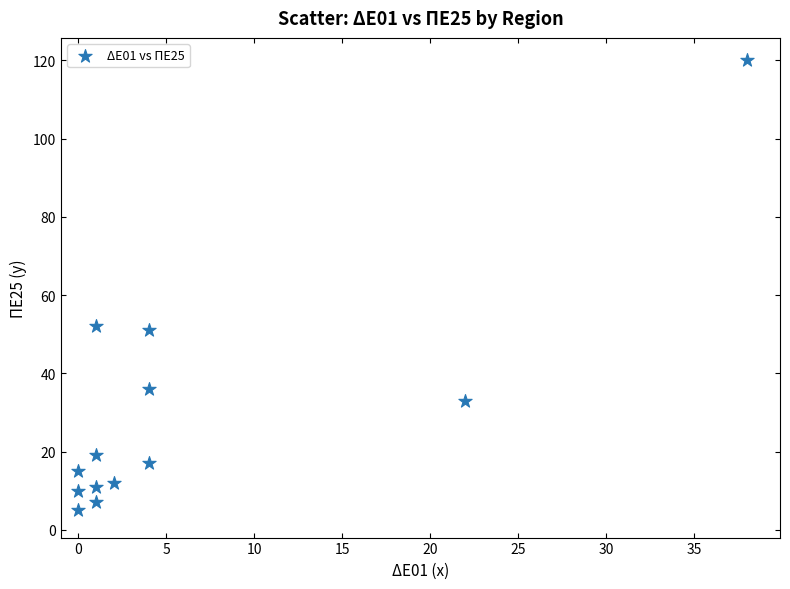

What is the range of X values (max minus min)?

38